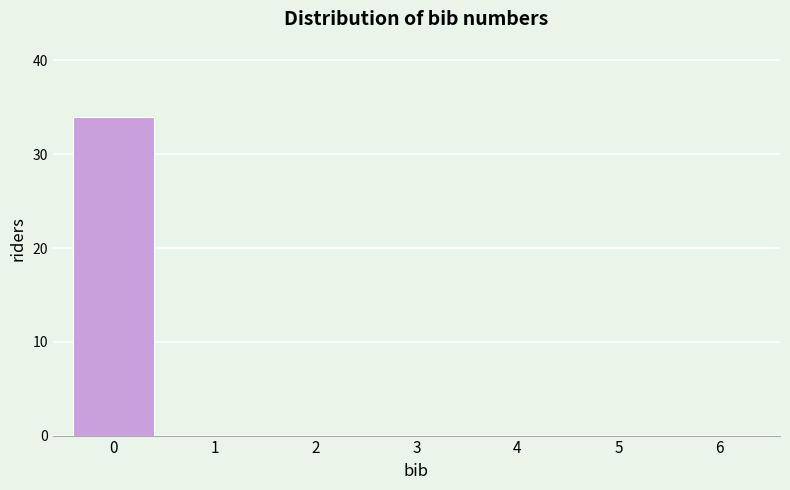

Reading left to right, what are all the values shown in this chart?

0=34	1=0	2=0	3=0	4=0	5=0	6=0